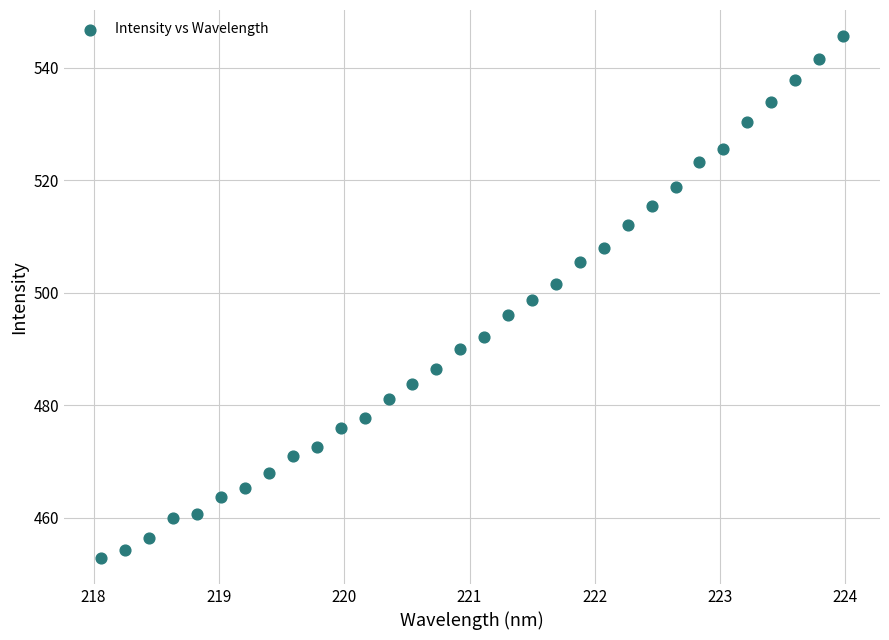

What is the range of Y values (max minus min)?

92.7